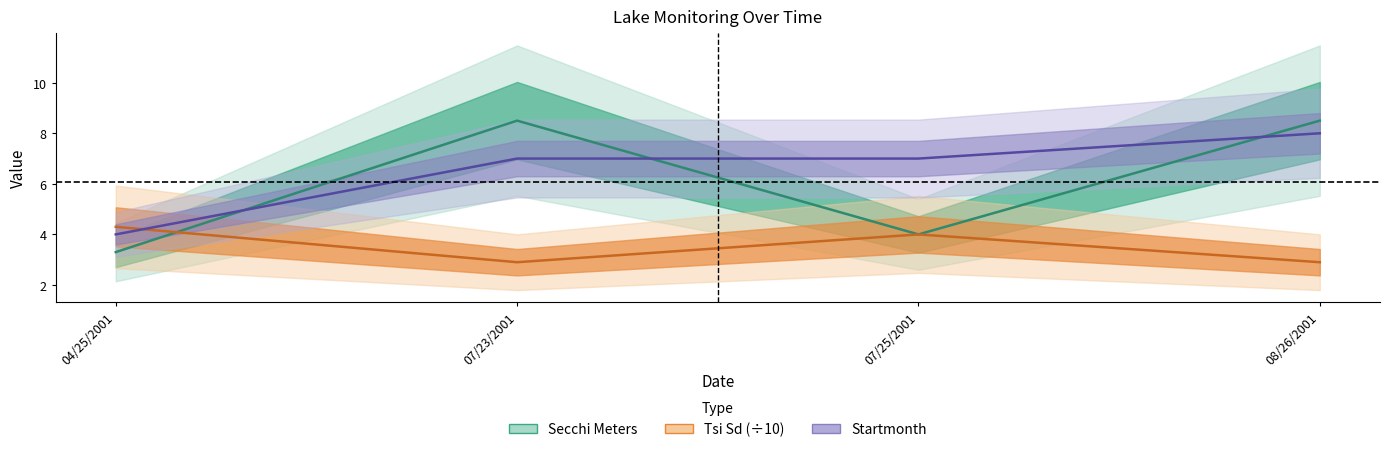

At which label is Secchi Meters closest to 5?

07/25/2001